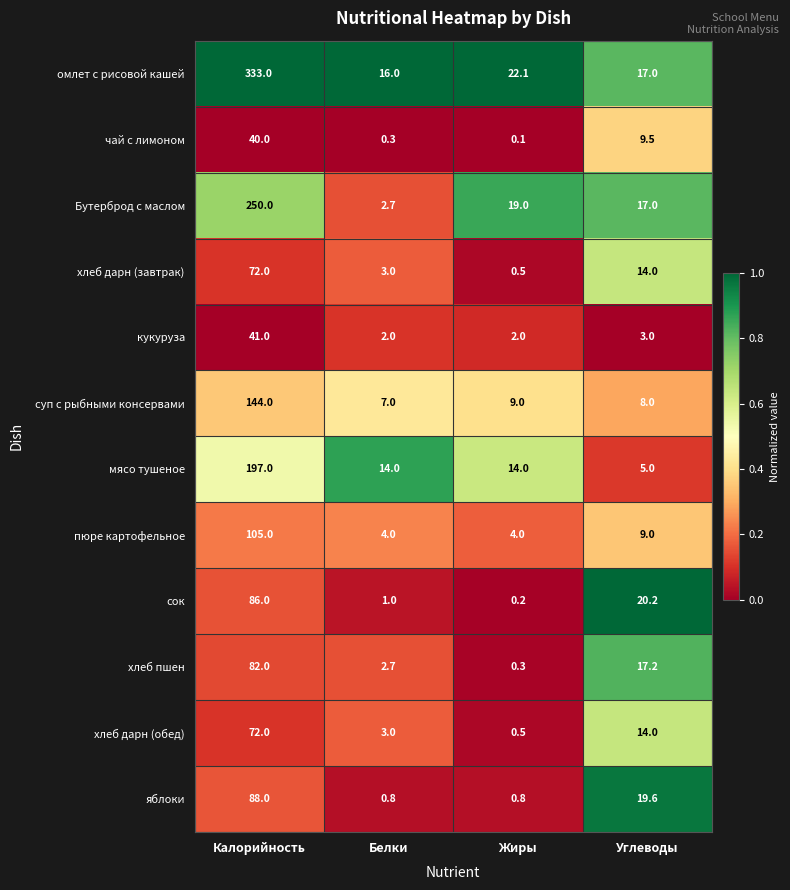

Is it true that омлет с рисовой кашей equals 17.0 at Углеводы?

True